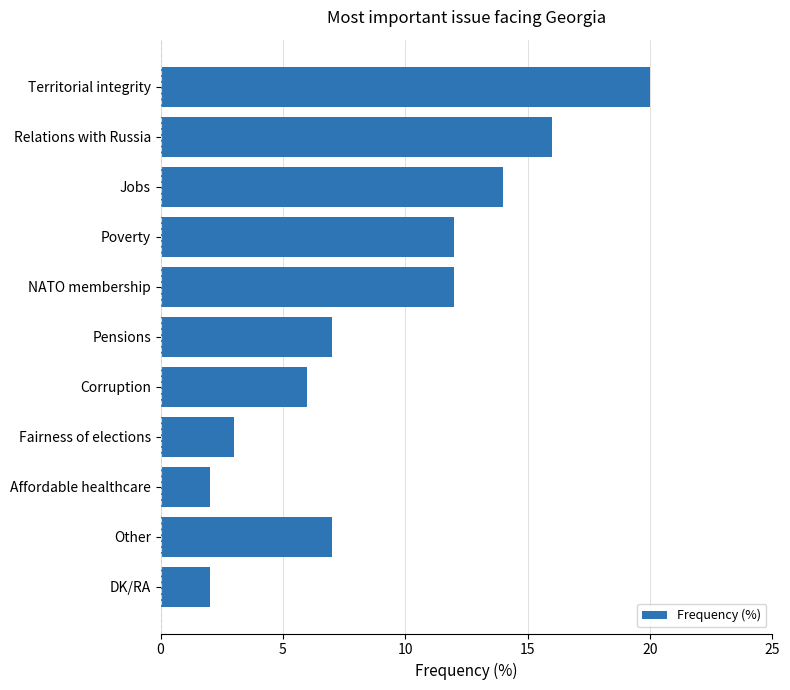

At which category does the chart reach its peak across all series?

Territorial integrity